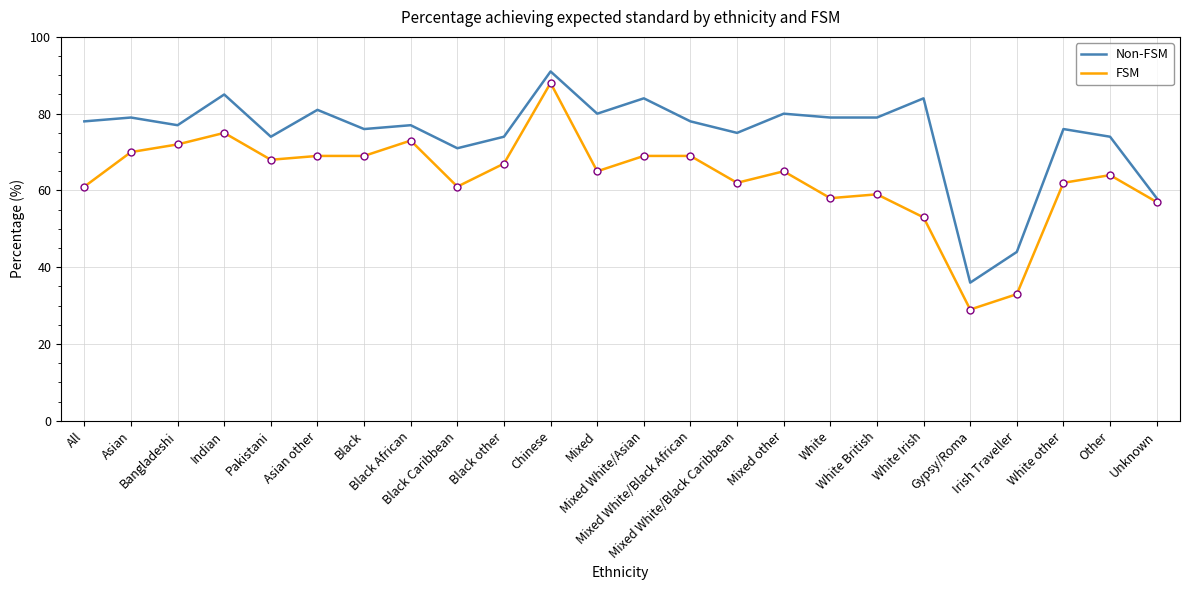

True or false: Non-FSM has more than 1 interior local peaks.

True